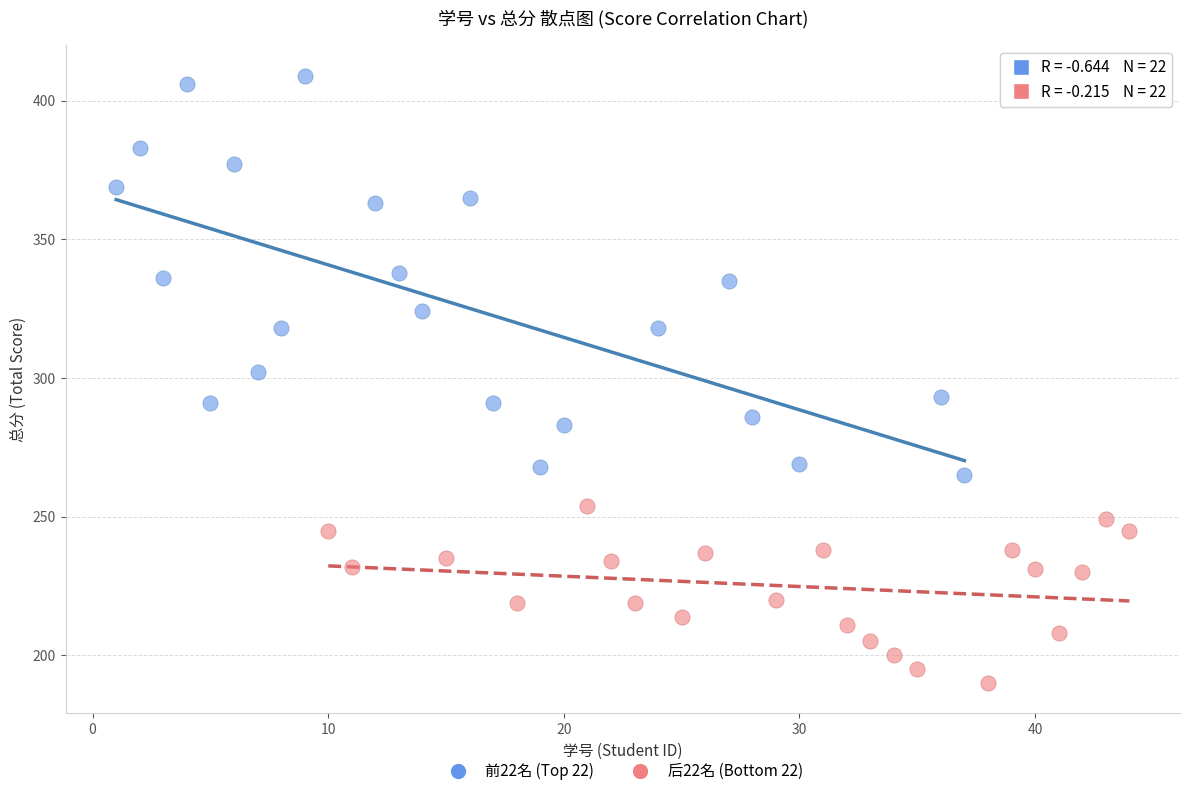

Which series reaches the minimum Y coordinate?

后22名 (Bottom 22)